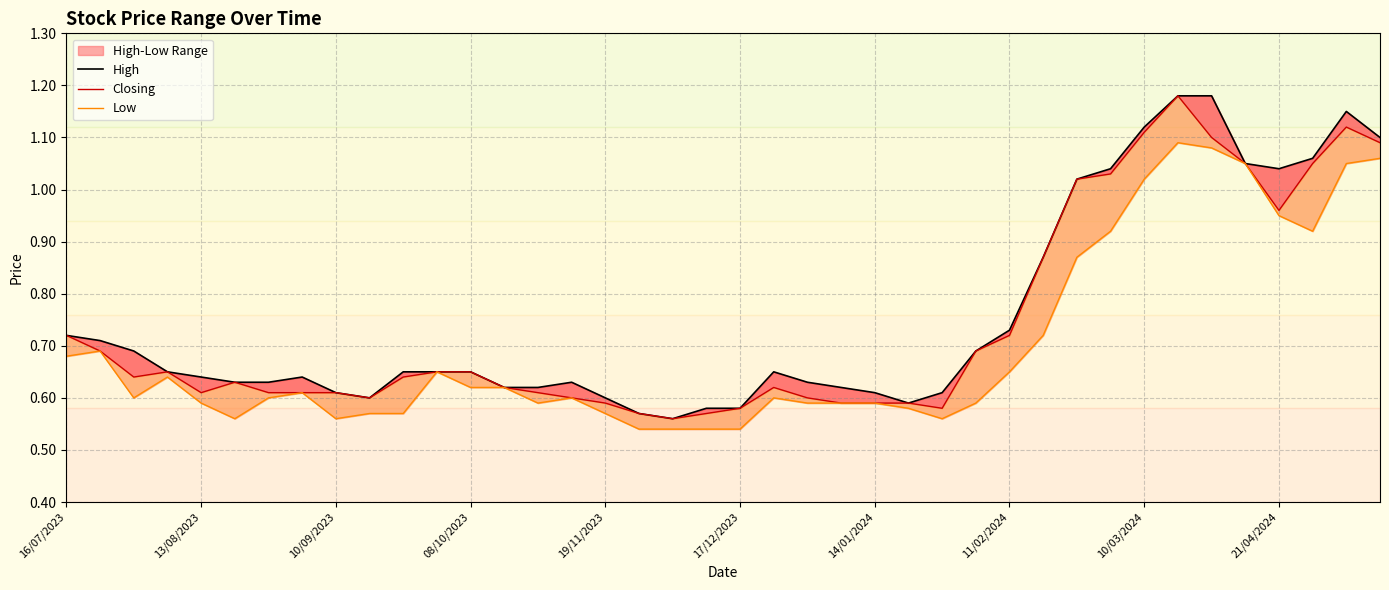

Rank the series by their average value, from lowest to highest.

Low, Closing, High